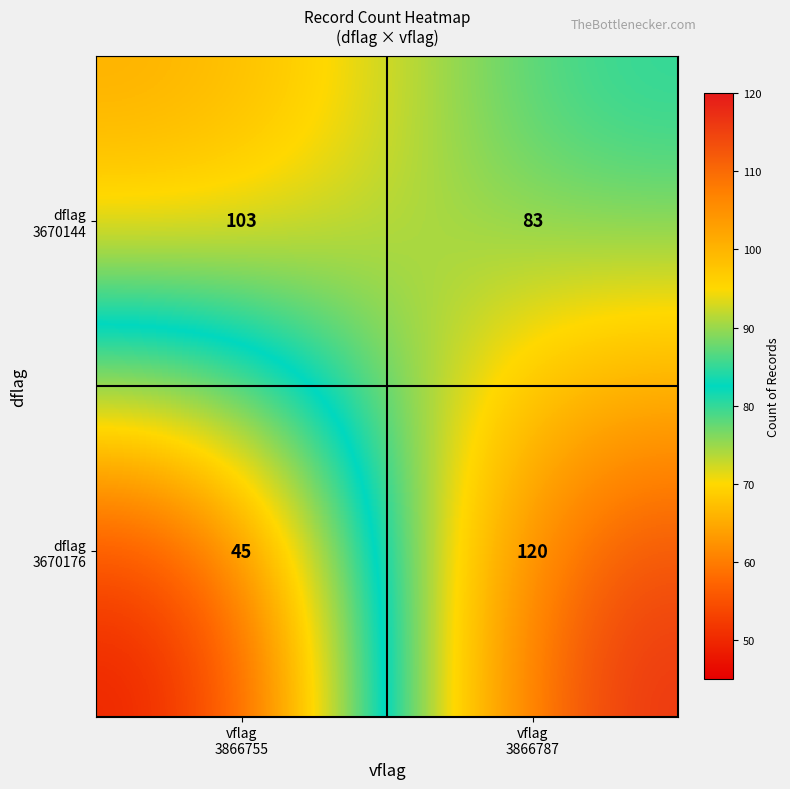

At which category does the chart reach its minimum across all series?

vflag
3866755